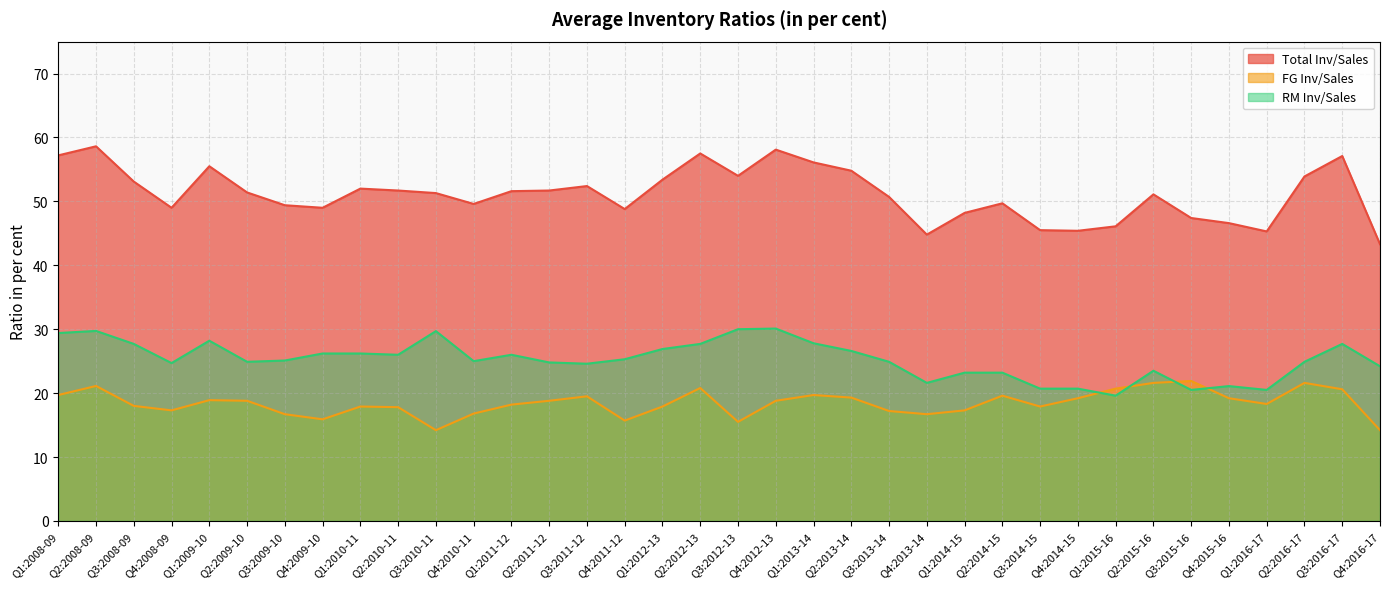

Does the chart have visible grid lines?

Yes